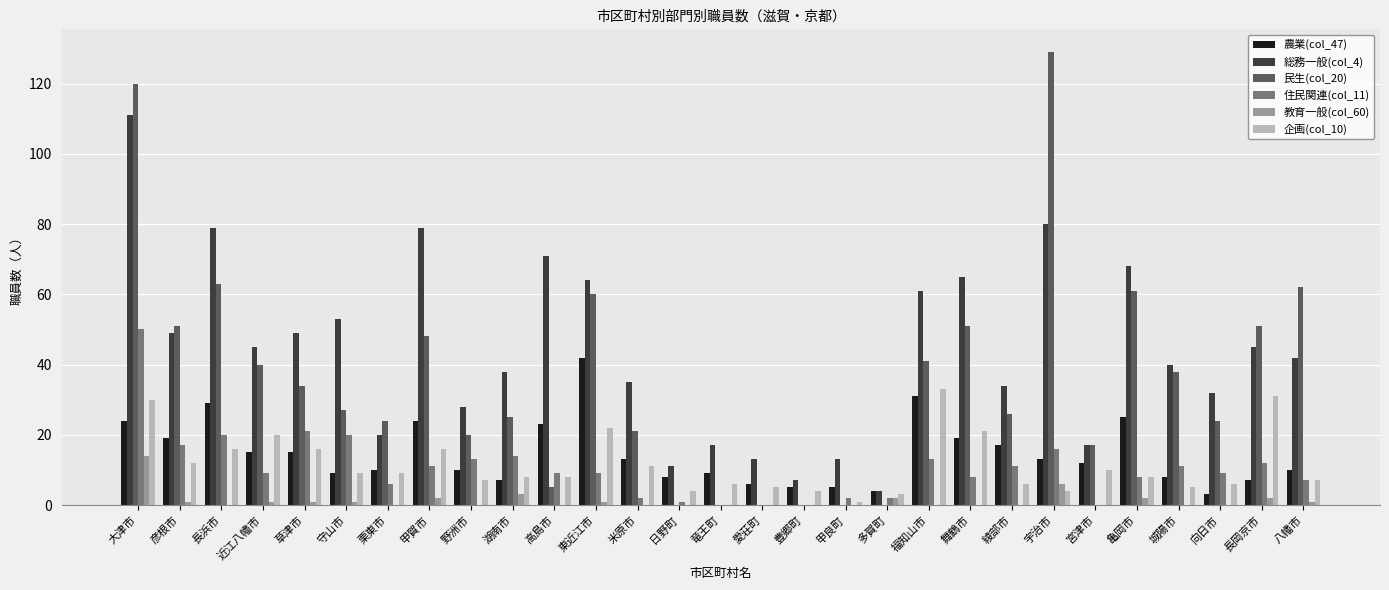

Are the bars horizontal?

No